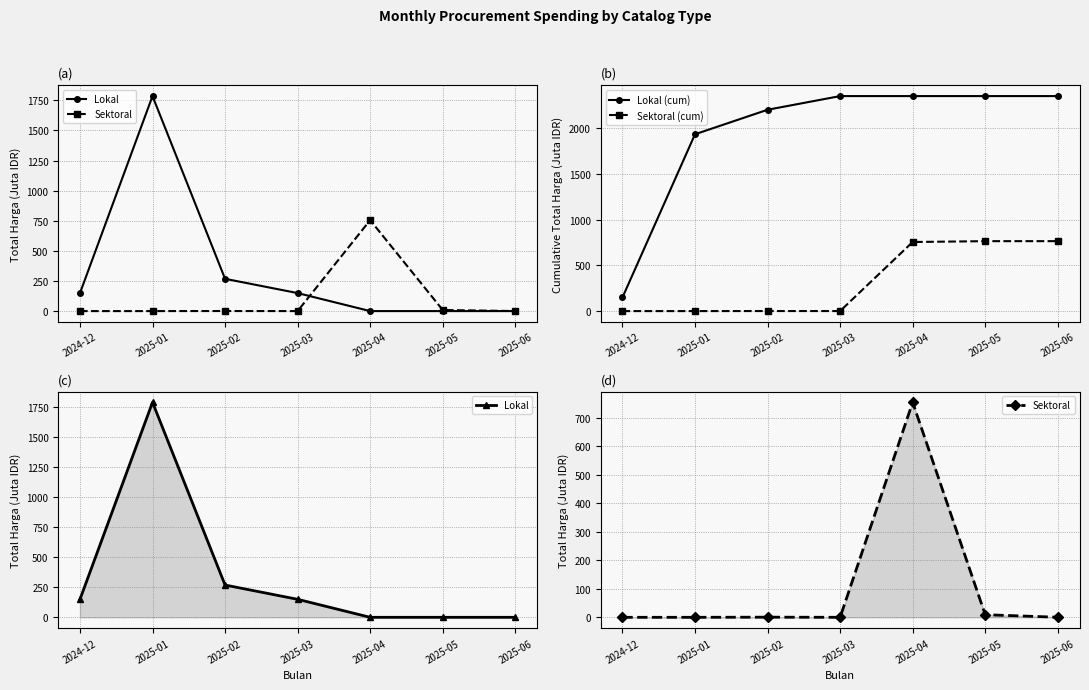

What value does the Sektoral (cum) series have at 2025-06?

765.1